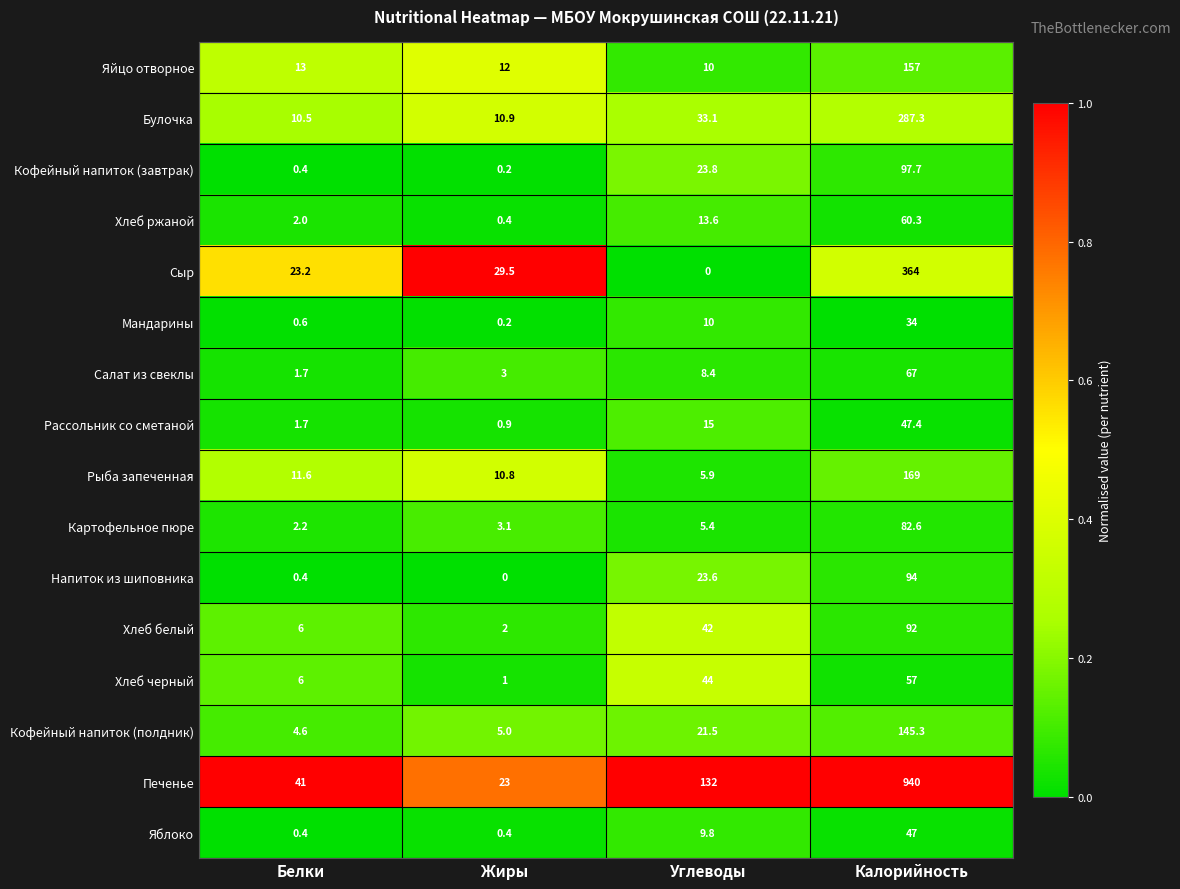

What is the sum of the Булочка values at Жиры and Углеводы?

44.0